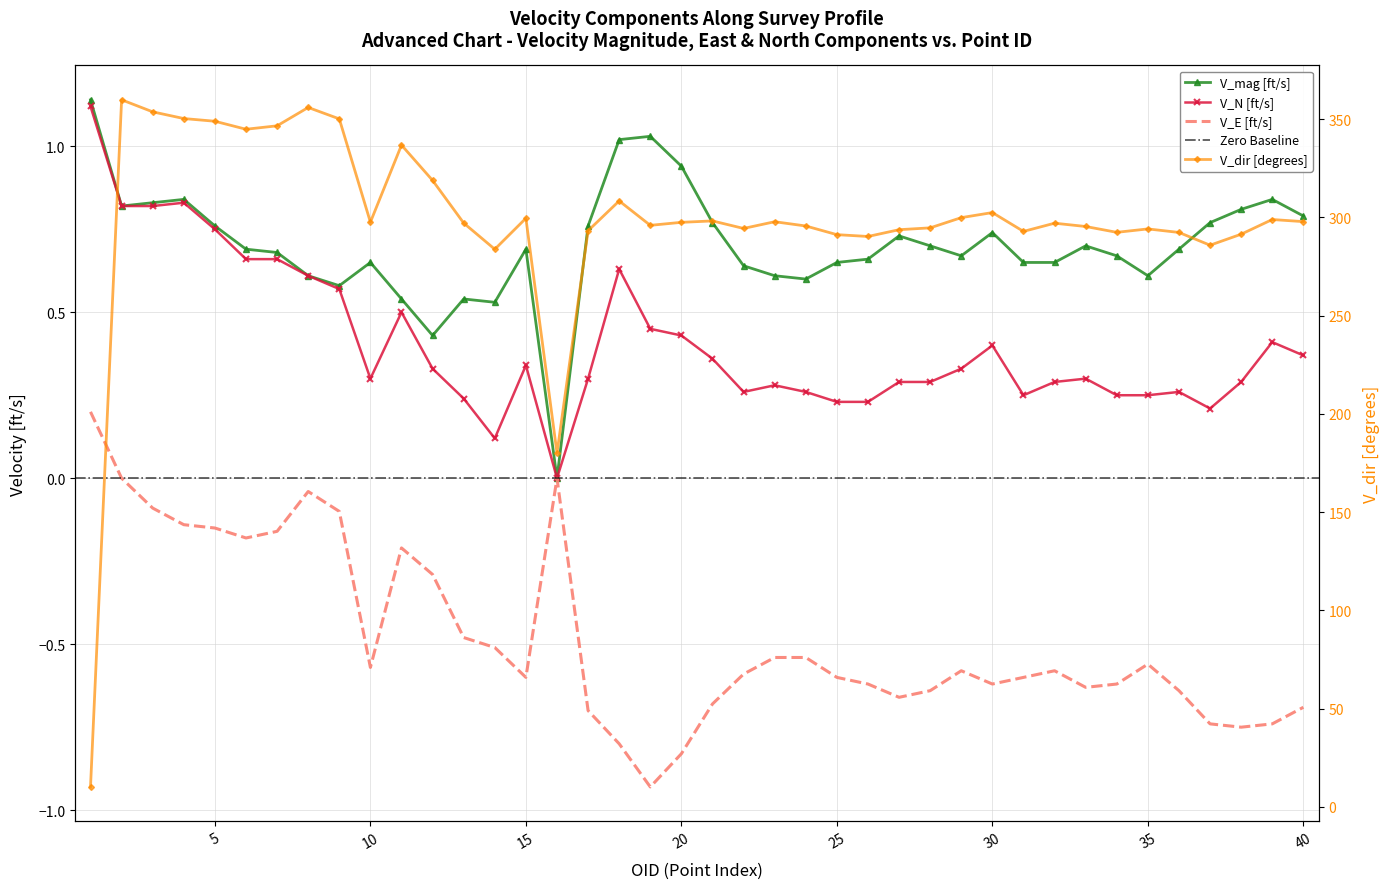

At which category is the sum across all series the highest?

1